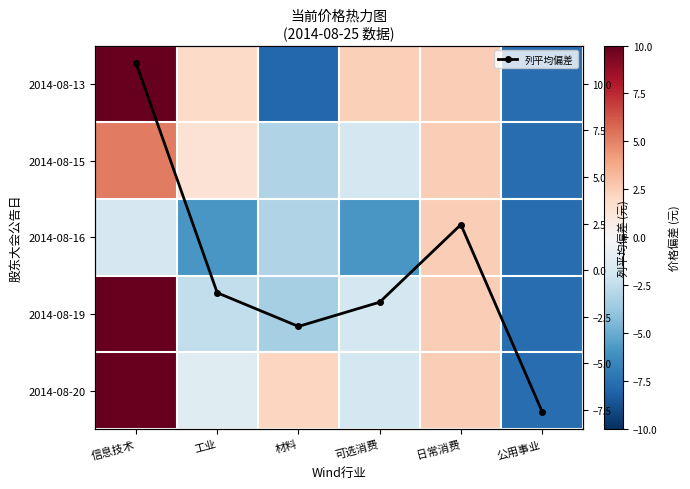

What is the value of the 列平均偏差 point at the 5th from the left?

2.4